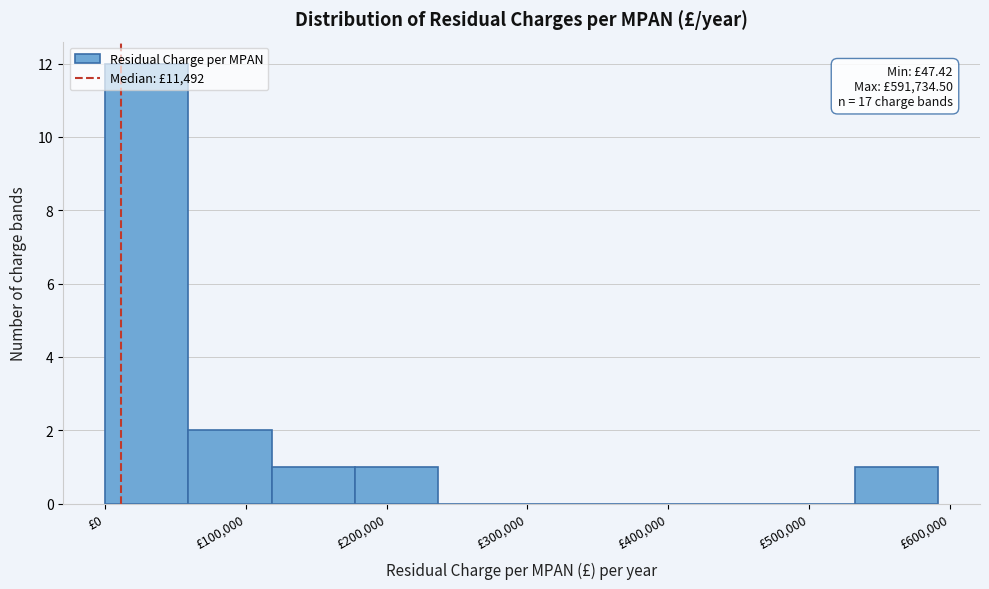

Which range on the x-axis has the tallest bar?

0 to 60000